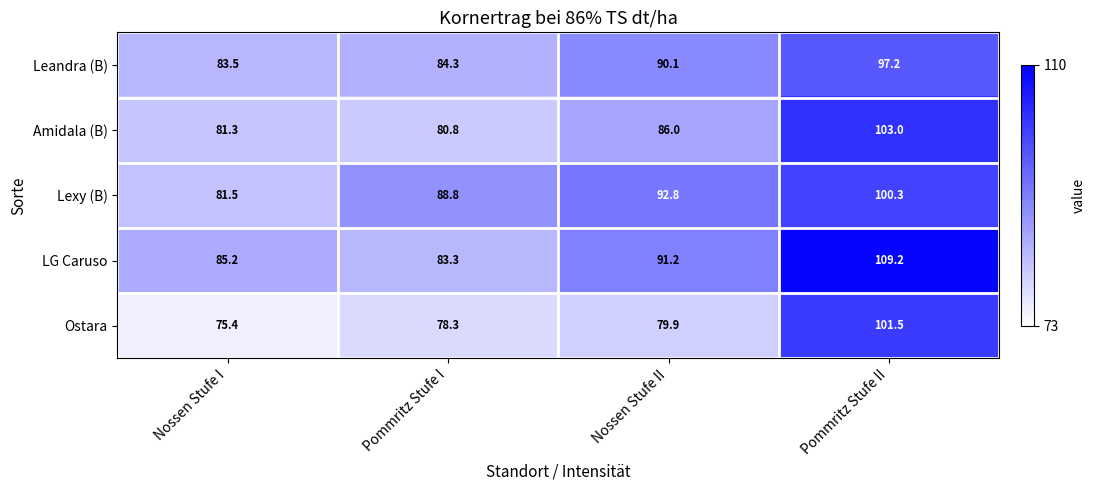

Where is Leandra (B) nearest to the value 90?

Nossen Stufe II